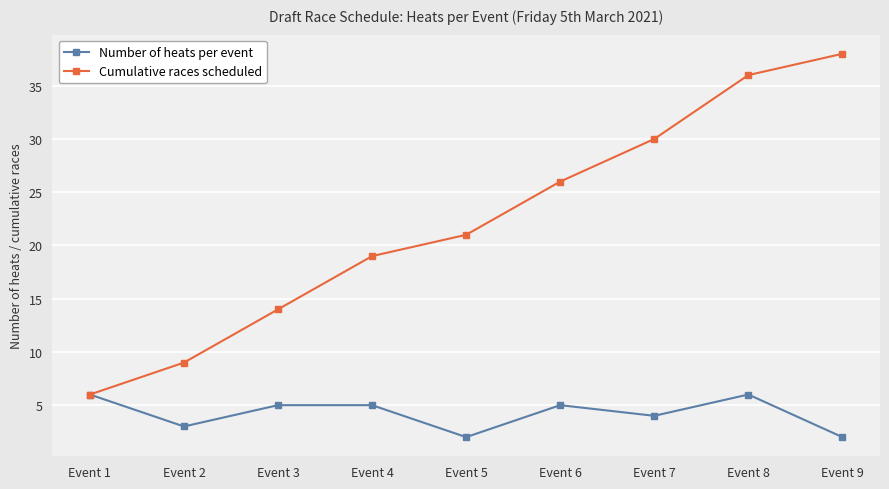

How many values in the Cumulative races scheduled series are below 21?

4